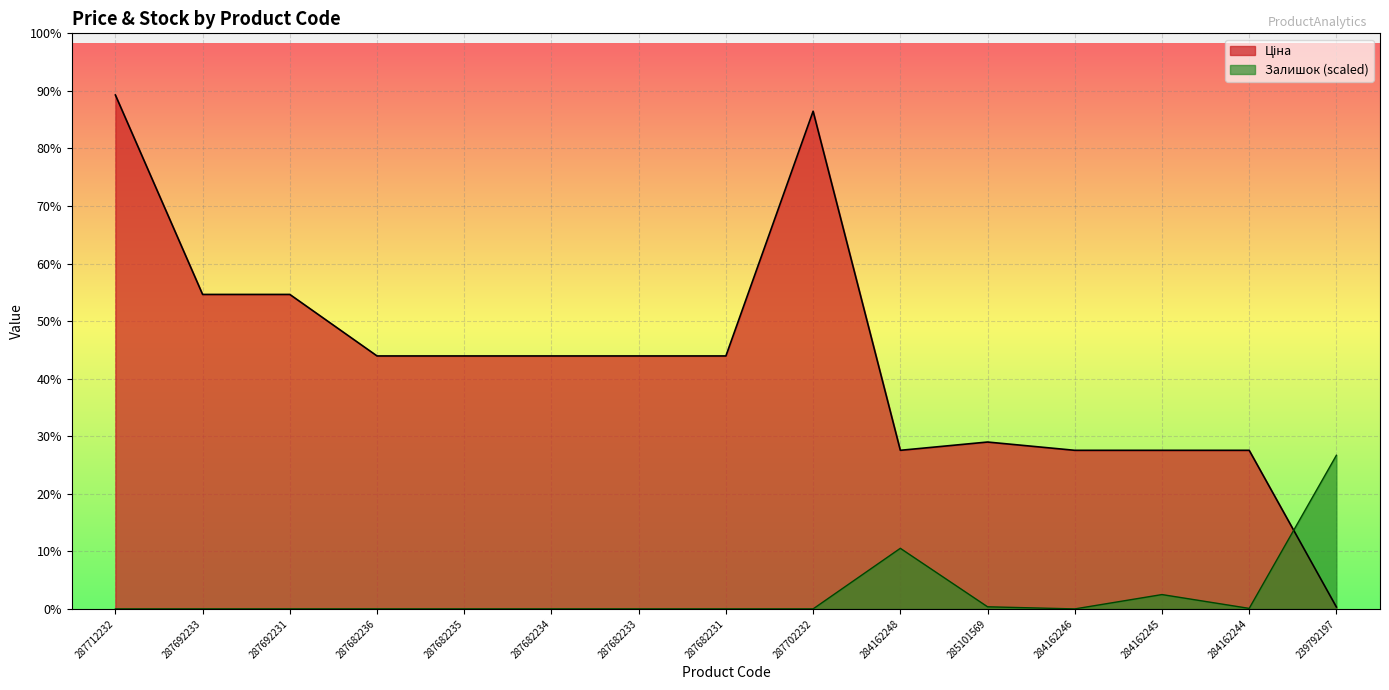

Where is the first local minimum for Ціна?

284162248